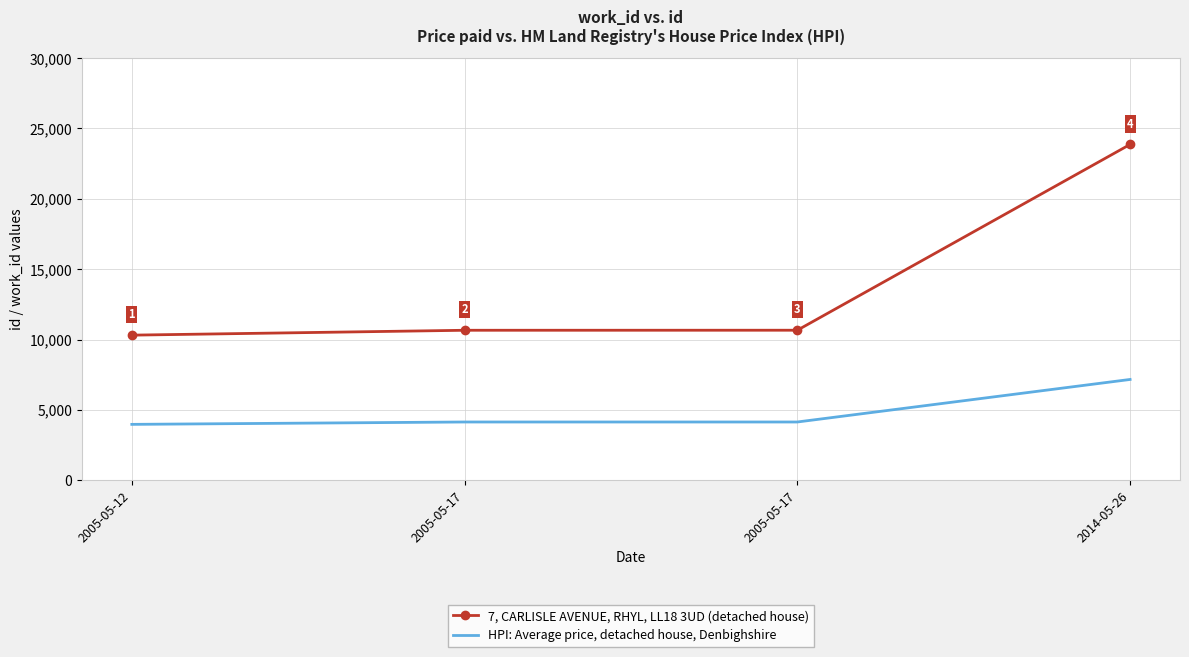

What is the difference between the maximum and minimum values in the HPI: Average price, detached house, Denbighshire series?

3191